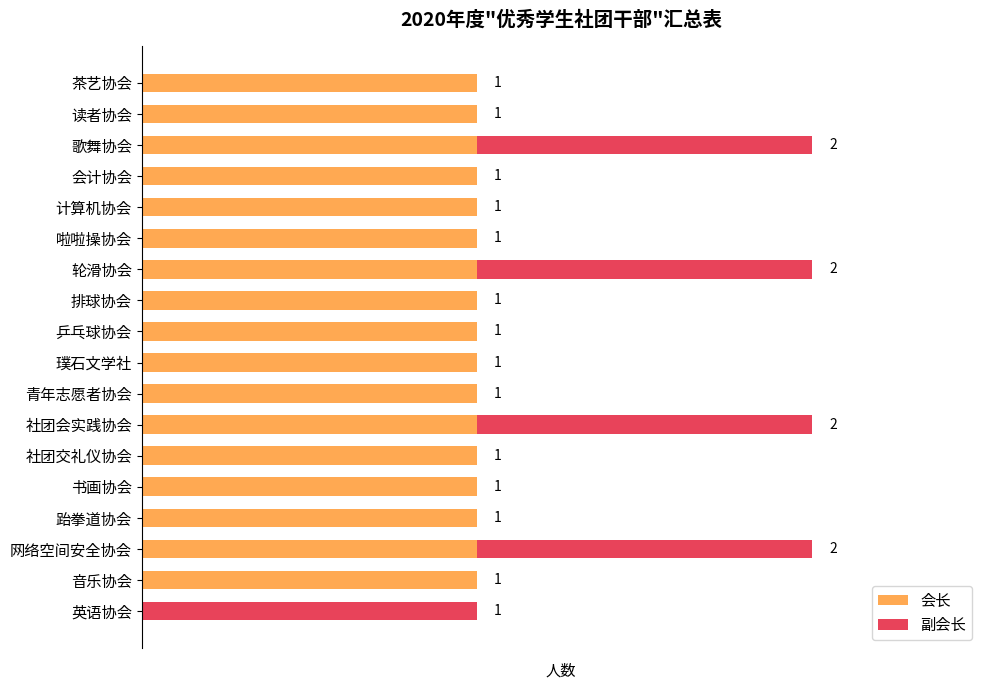

What are all the series names shown in the legend?

会长, 副会长